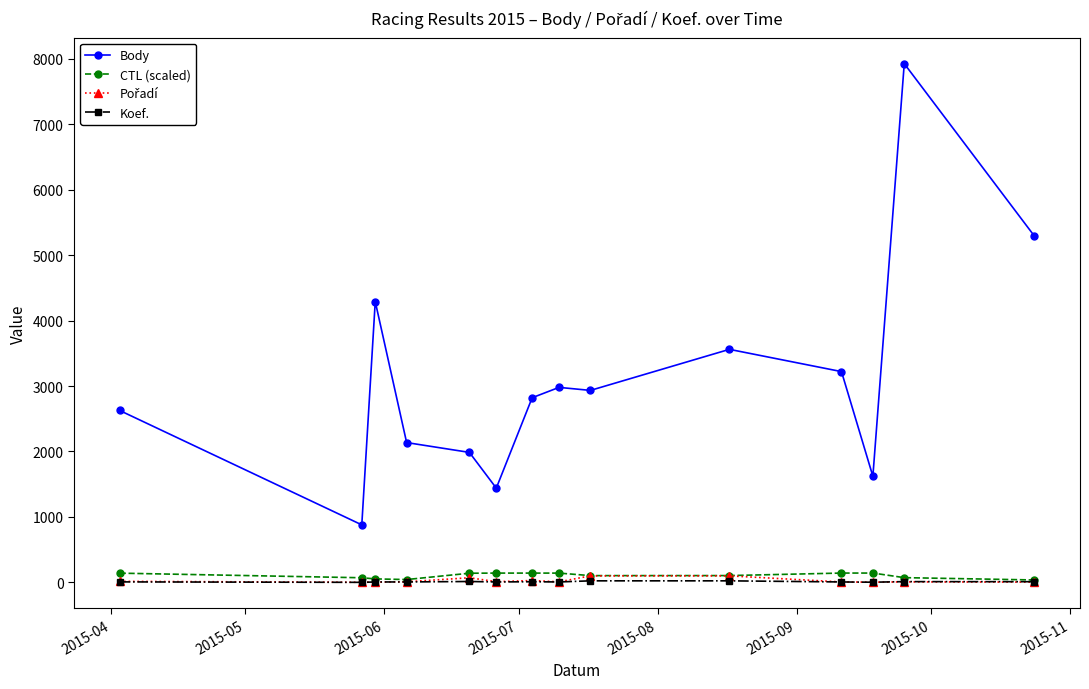

True or false: Body and CTL (scaled) intersect in this chart.

False